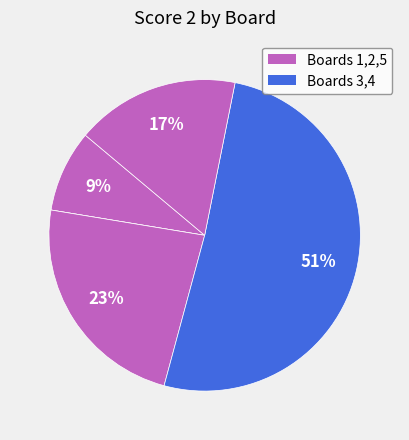

To the nearest percent, what is the difference between the largest and smallest slice percentages?

51%